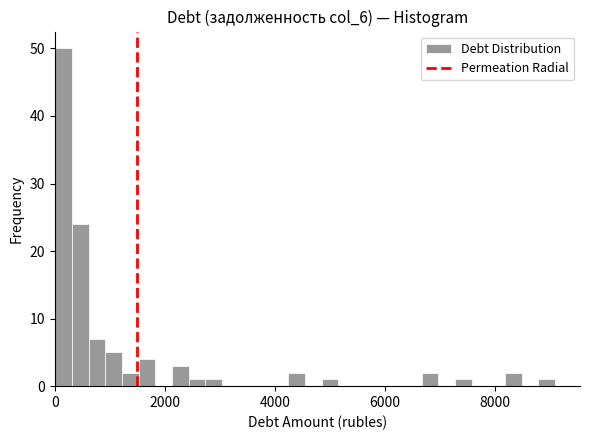

Read against the x-axis, roughly where is the centre of the tallest bar?

200